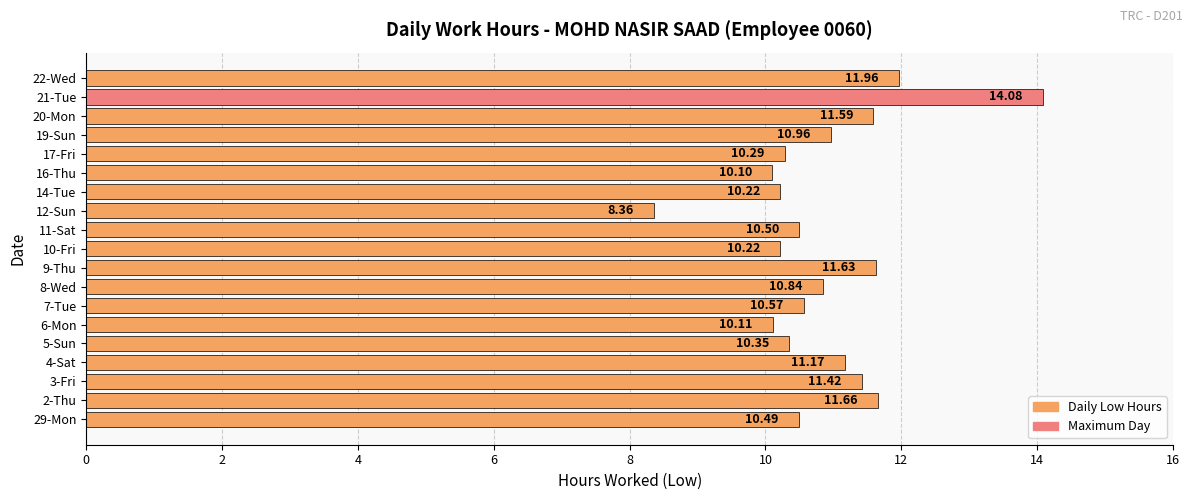

List the labels in order of value, smallest first.

12-Sun, 16-Thu, 6-Mon, 10-Fri, 14-Tue, 17-Fri, 5-Sun, 29-Mon, 11-Sat, 7-Tue, 8-Wed, 19-Sun, 4-Sat, 3-Fri, 20-Mon, 9-Thu, 2-Thu, 22-Wed, 21-Tue